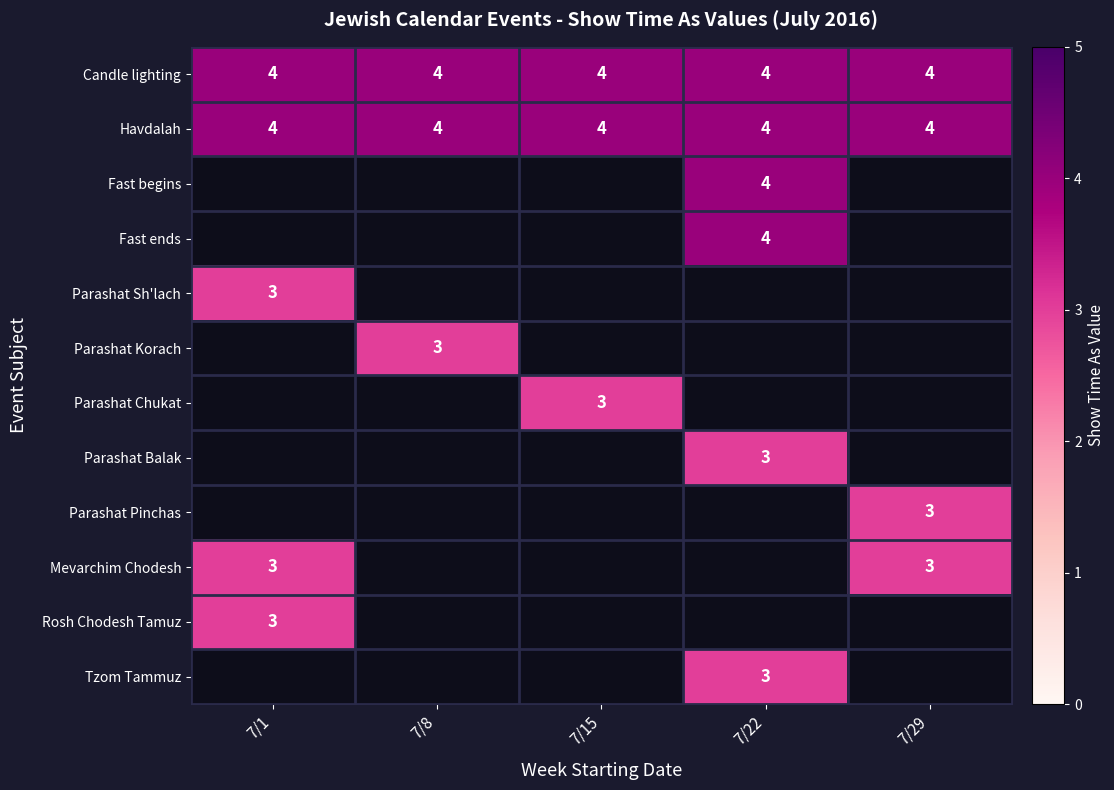

What is the maximum value shown in the chart?

4.0